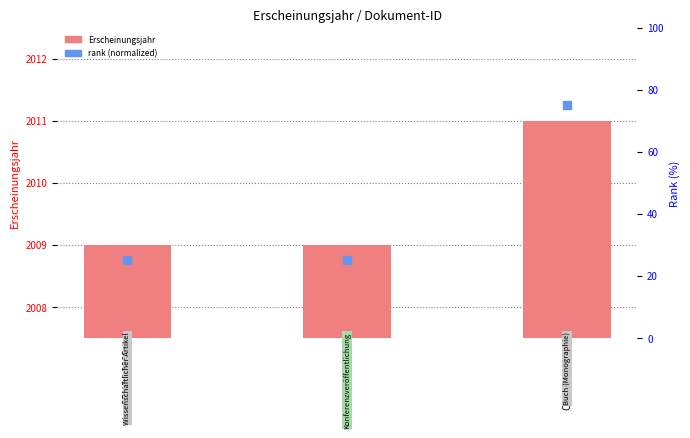

At how many categories does at least one series exceed 1666?

3